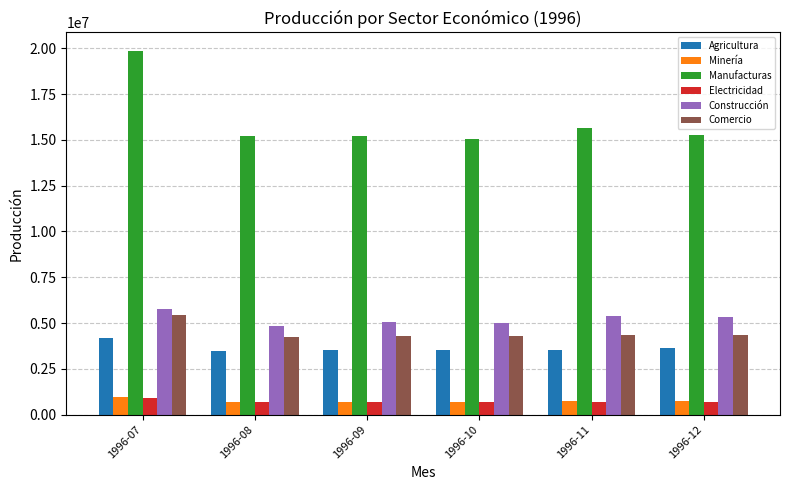

At which label does Agricultura first exceed 3534250?

1996-07